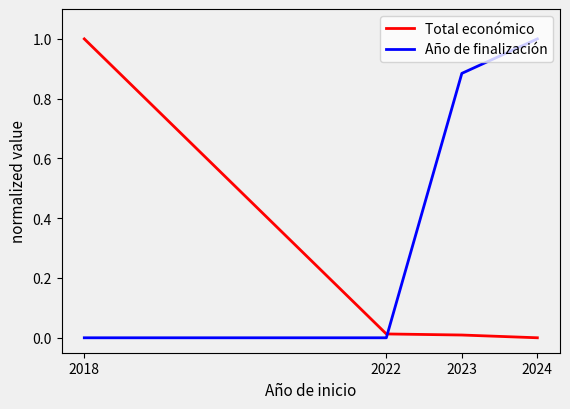

Which series has the largest total across all categories?

Año de finalización